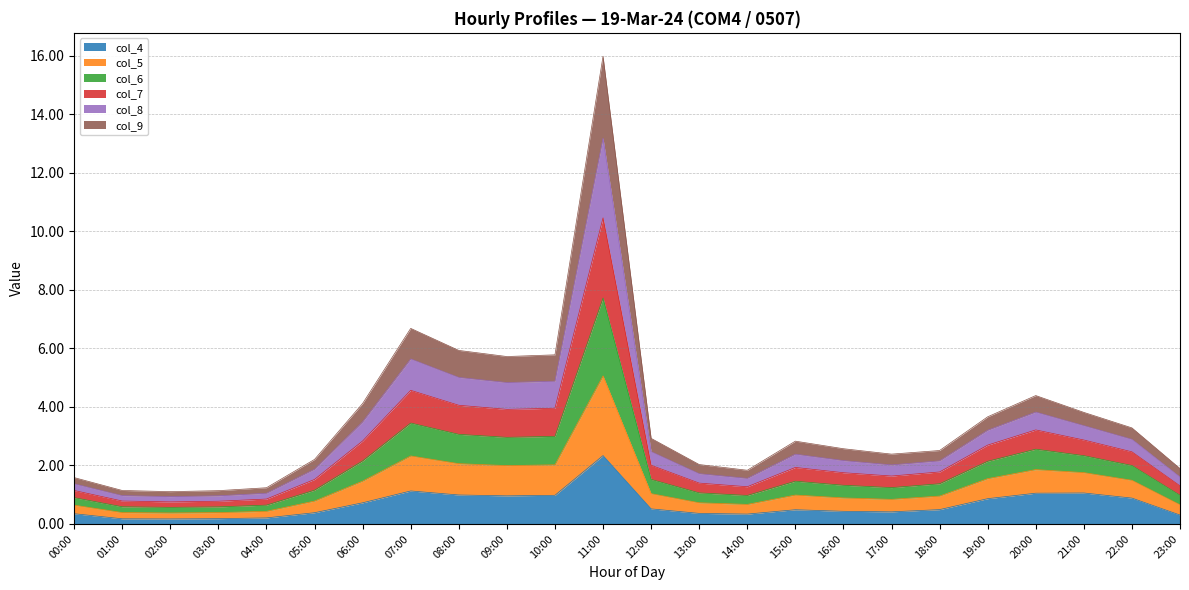

At which category is the sum across all series the highest?

11:00